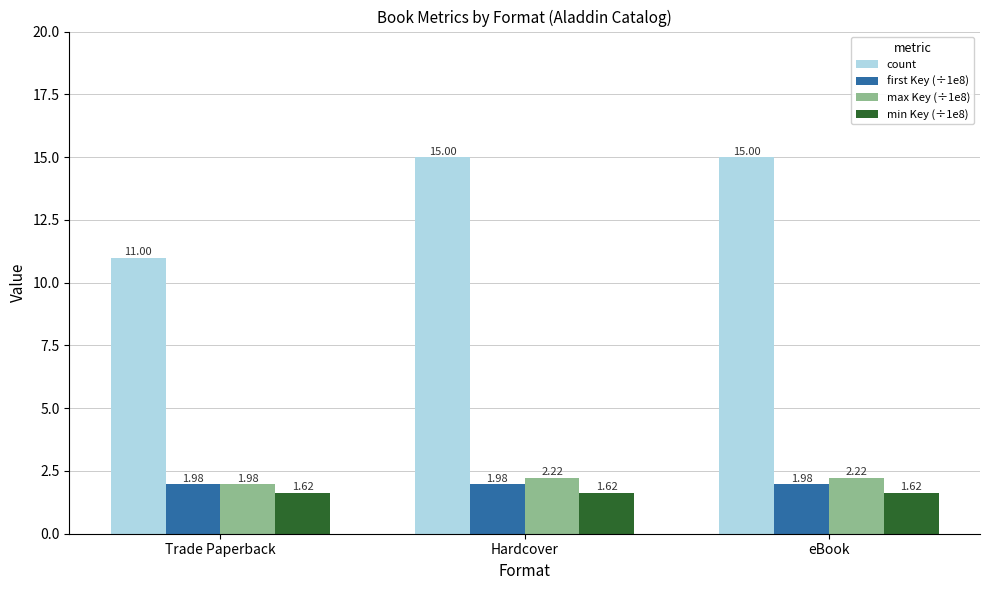

Are the bars grouped side by side (vs. stacked)?

Yes